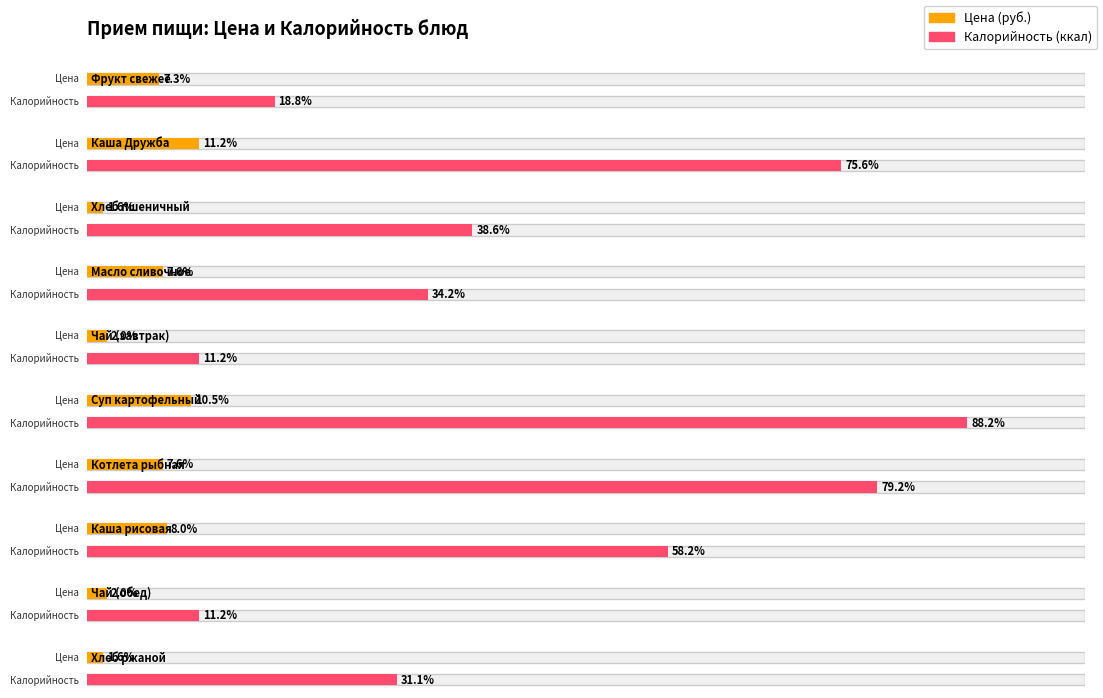

What is the difference between the maximum and second lowest values in the Калорийность series?

192.6